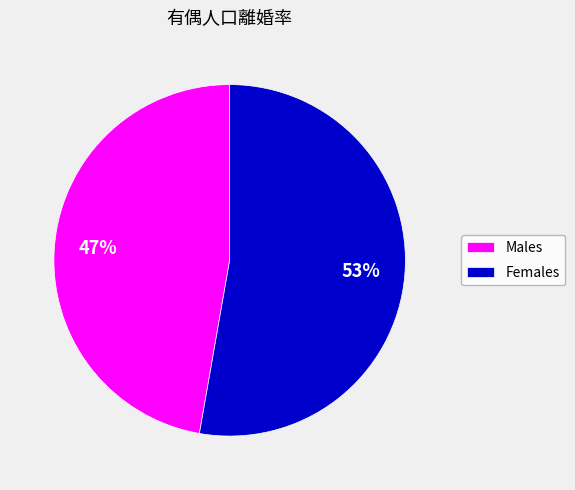

To the nearest percent, what is the difference between the largest and smallest slice percentages?

6%